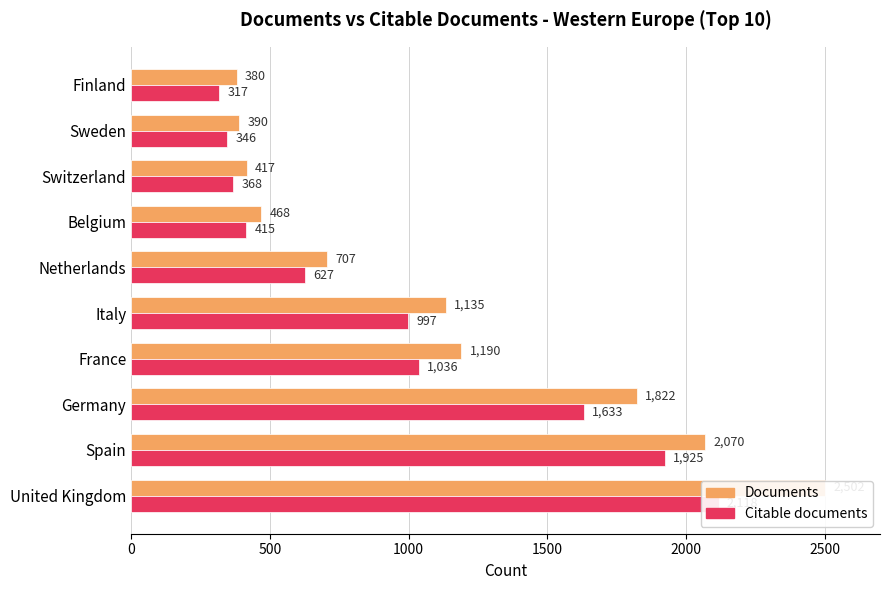

List the series in order of their peak value, highest first.

Documents, Citable documents